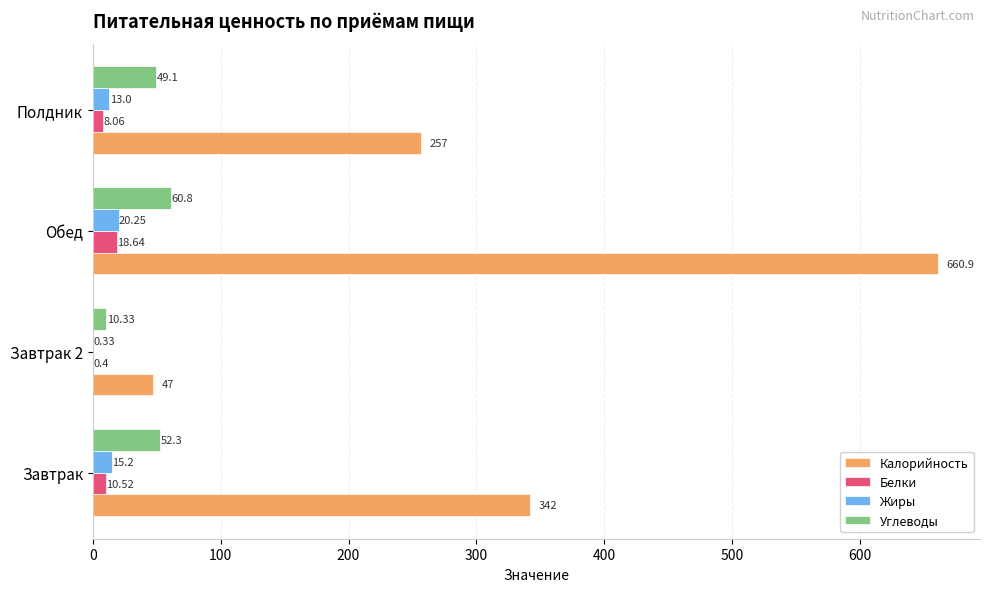

What is the sum of the Калорийность values at Обед and Полдник?

917.9